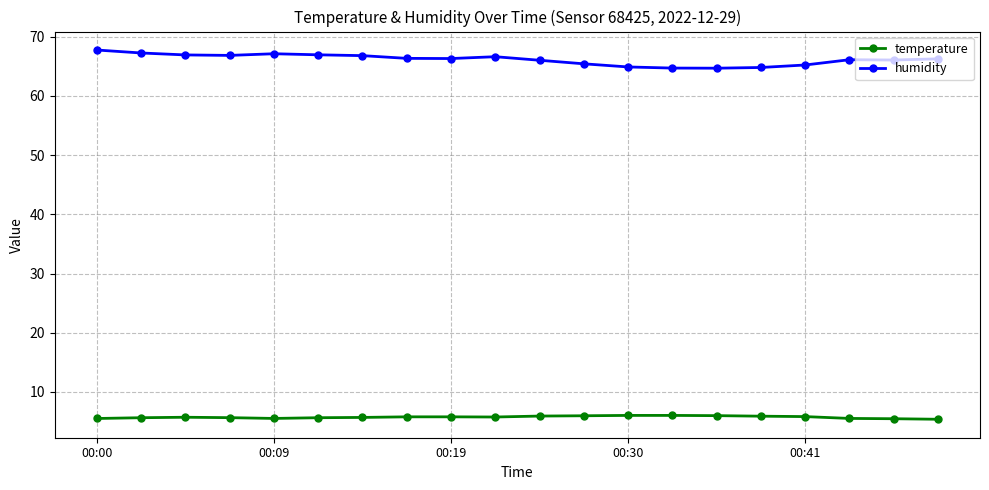

What is the average value of the temperature series?

5.7